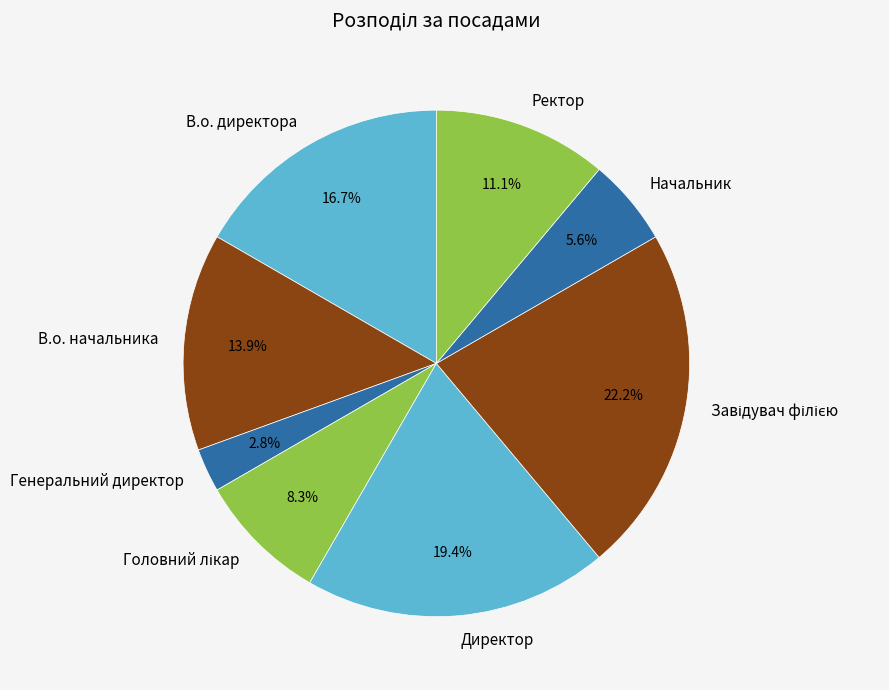

Combined, do Генеральний директор and В.о. директора account for over 50%?

No